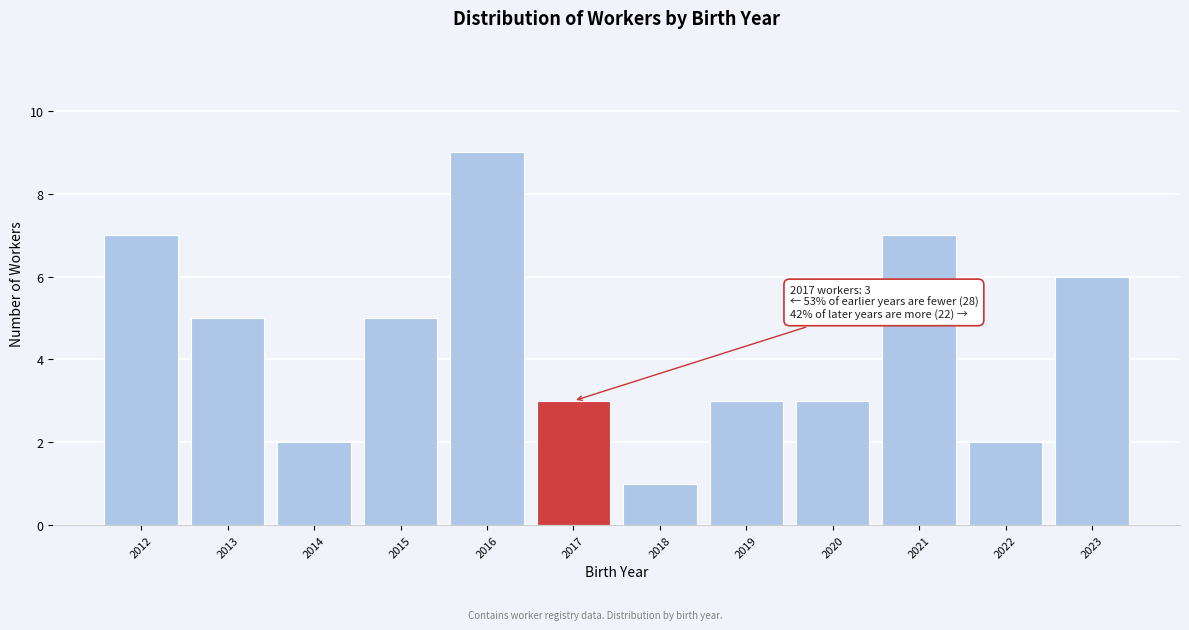

Reading left to right, what are all the values shown in this chart?

7	5	2	5	9	3	1	3	3	7	2	6